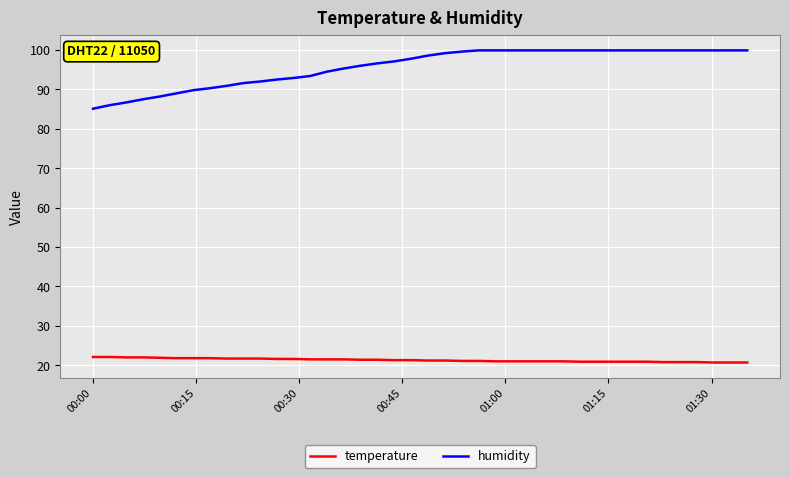

What is the minimum value shown in the chart?

20.7